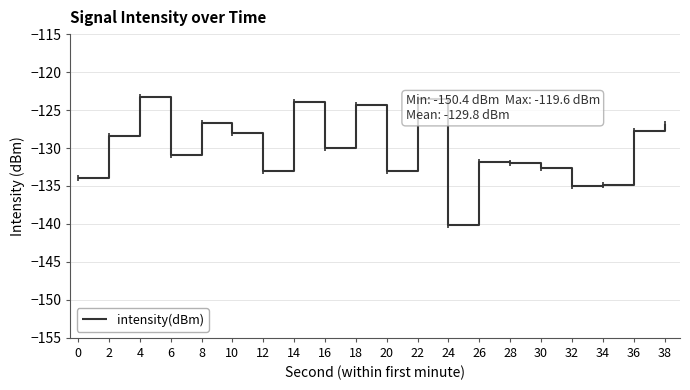

What is the sum of the values at 2 and 26?

-260.3